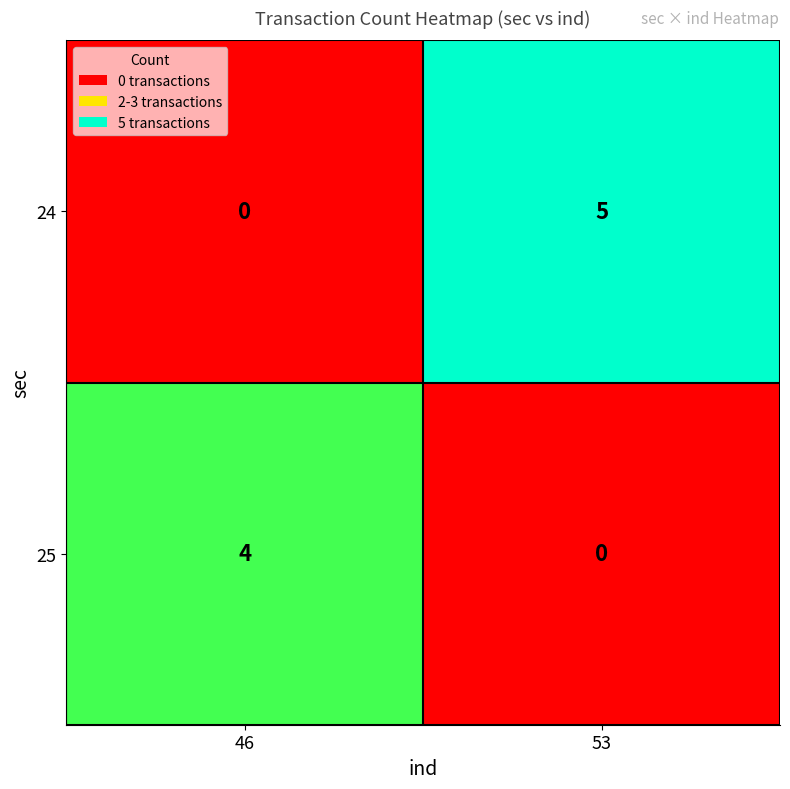

The 25 series shows 6 at 46. True or false?

False